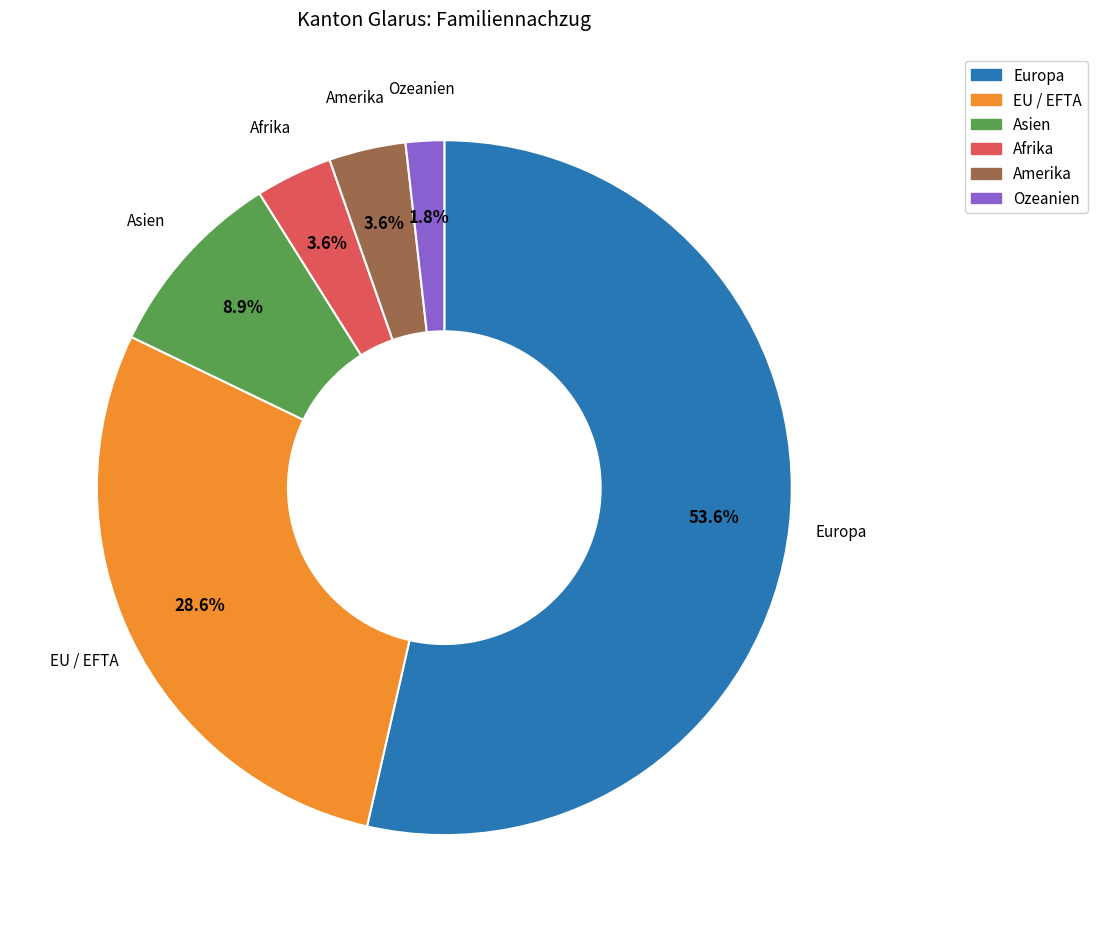

Count the number of slices in the pie.

6